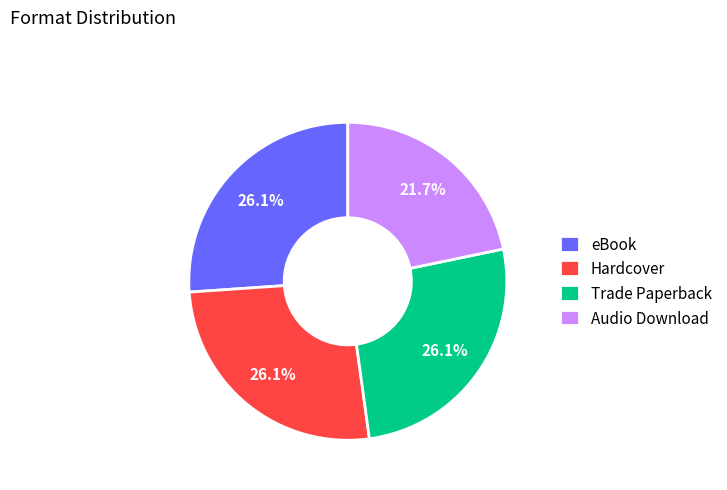

What portion of the pie excludes Audio Download?

78.3%